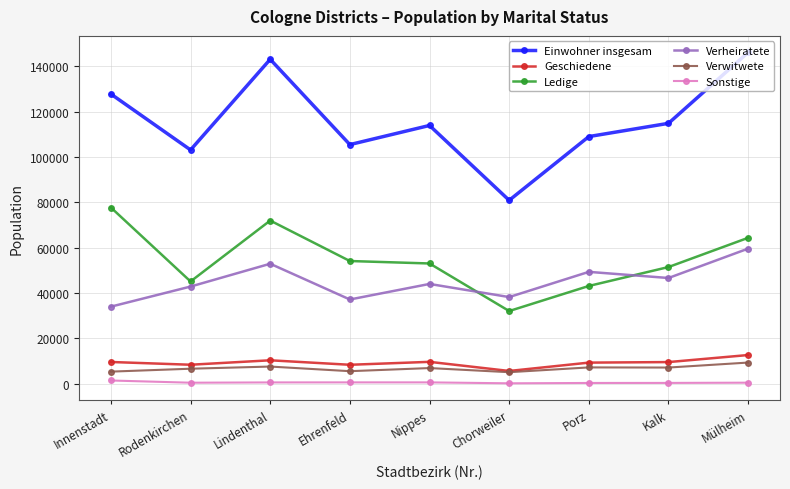

At how many categories does at least one series exceed 47745?

9